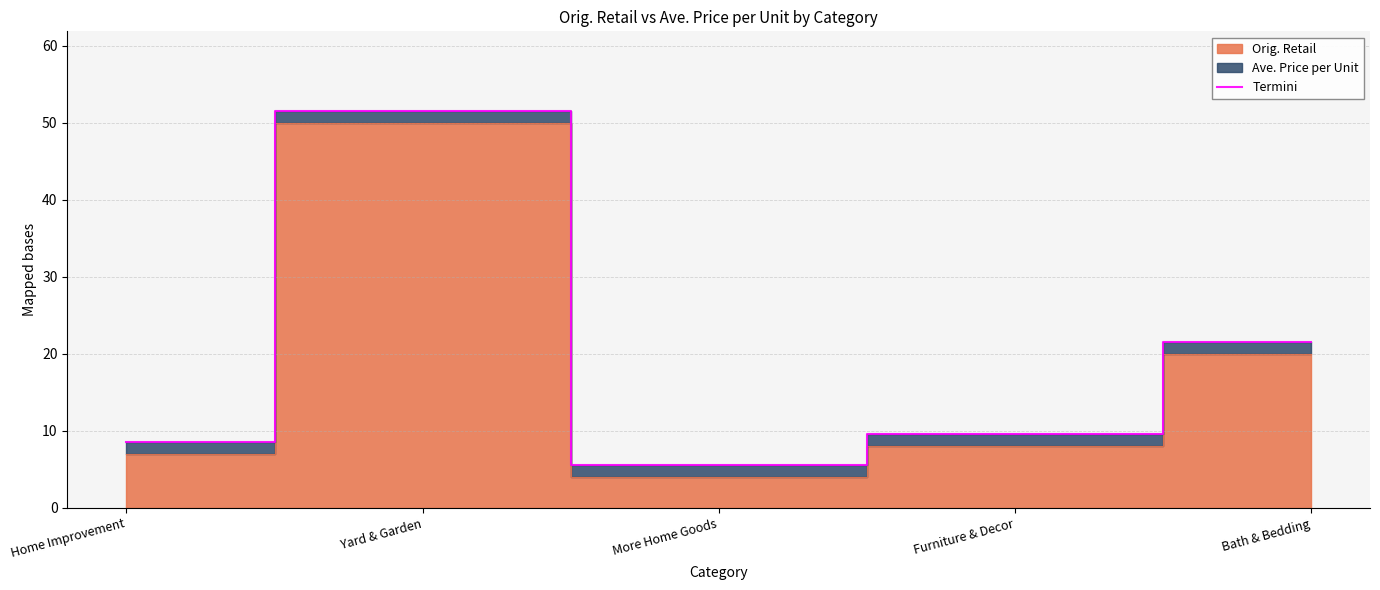

What is the change in value from More Home Goods to Bath & Bedding?

+16.0